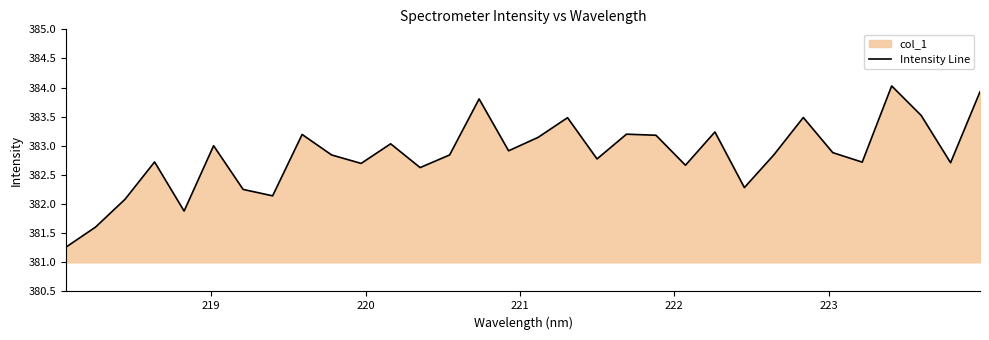

Does the chart display data point markers on the line(s)?

No